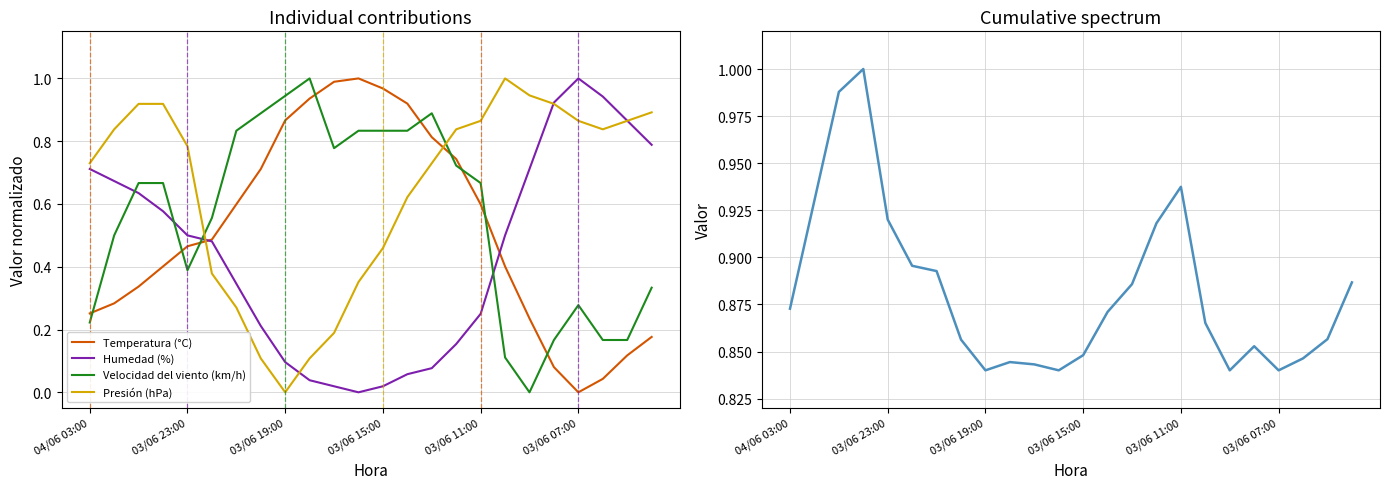

The value of Velocidad del viento (km/h) at 19 is 0.2. True or false?

True